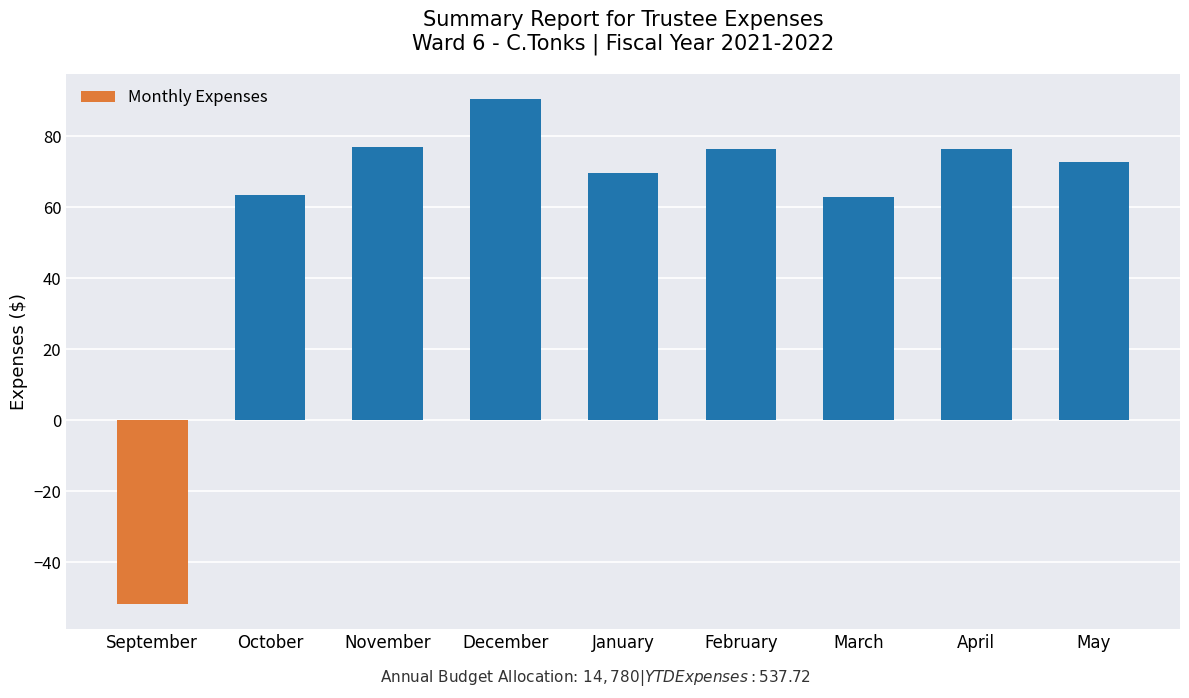

What is the smallest value displayed?

-51.8